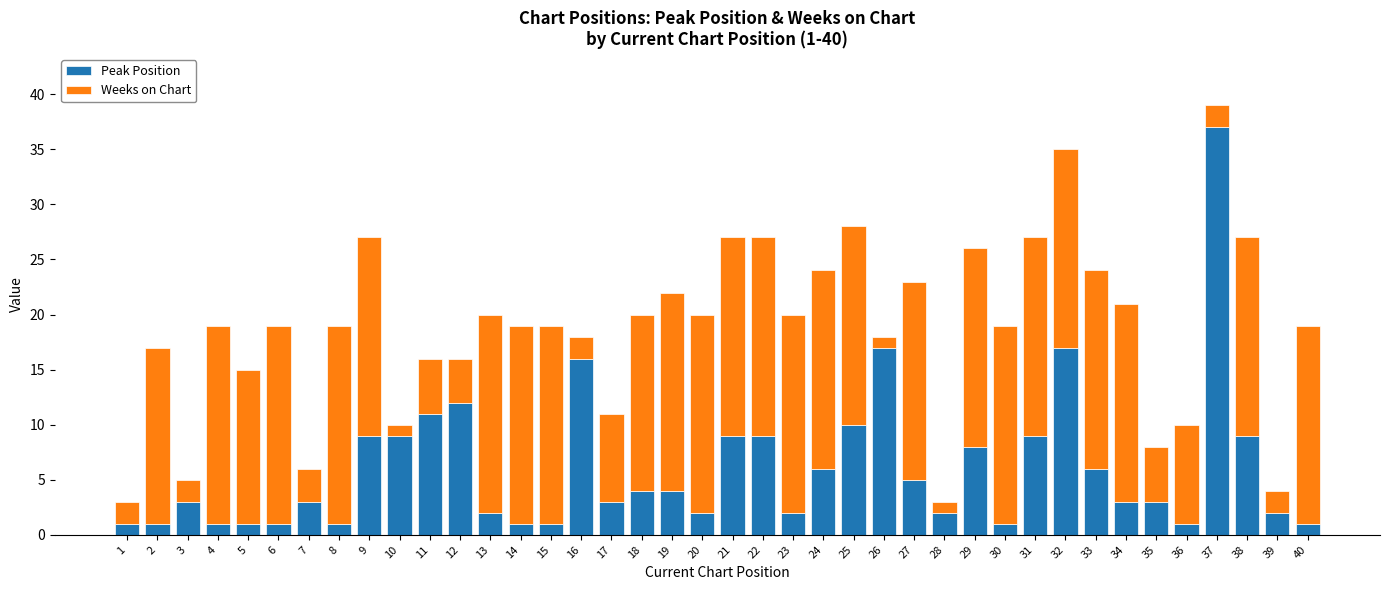

What is the highest value of the Peak Position series?

37